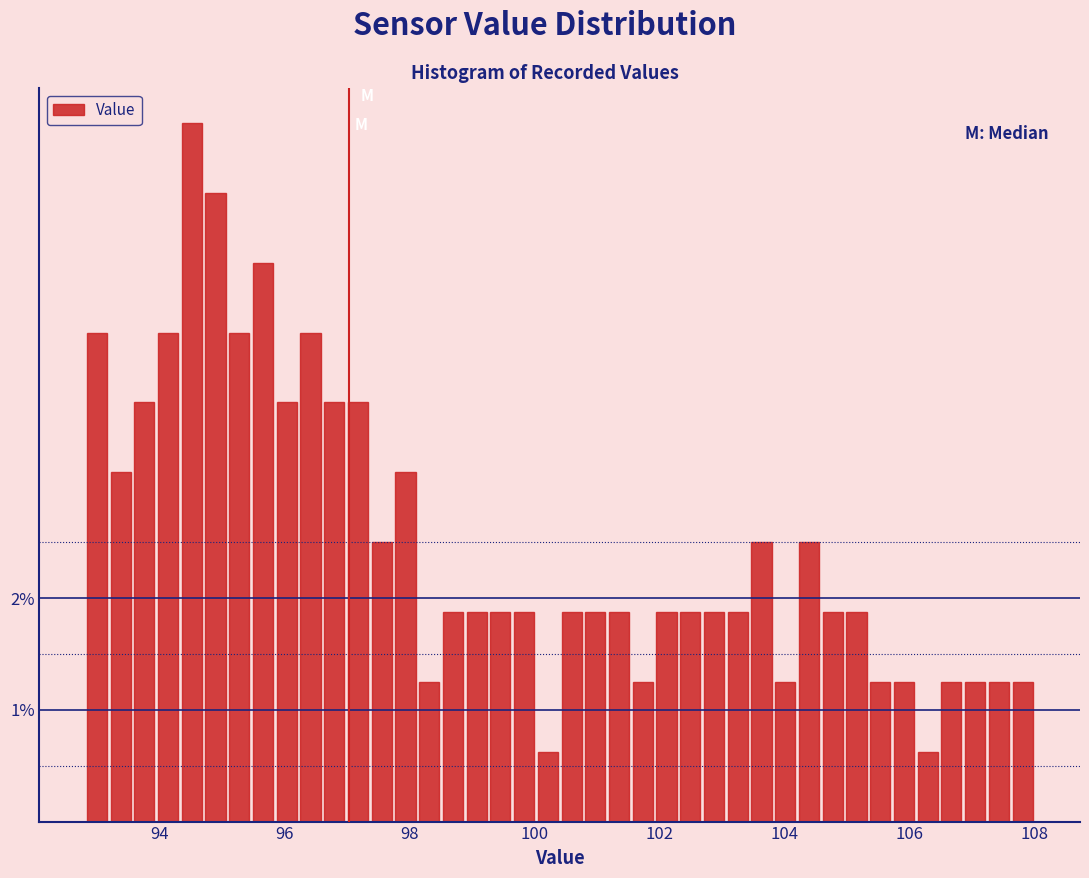

Around what value on the x-axis is the tallest bar? Give the approximate position of its centre, as read against the axis.

94.6